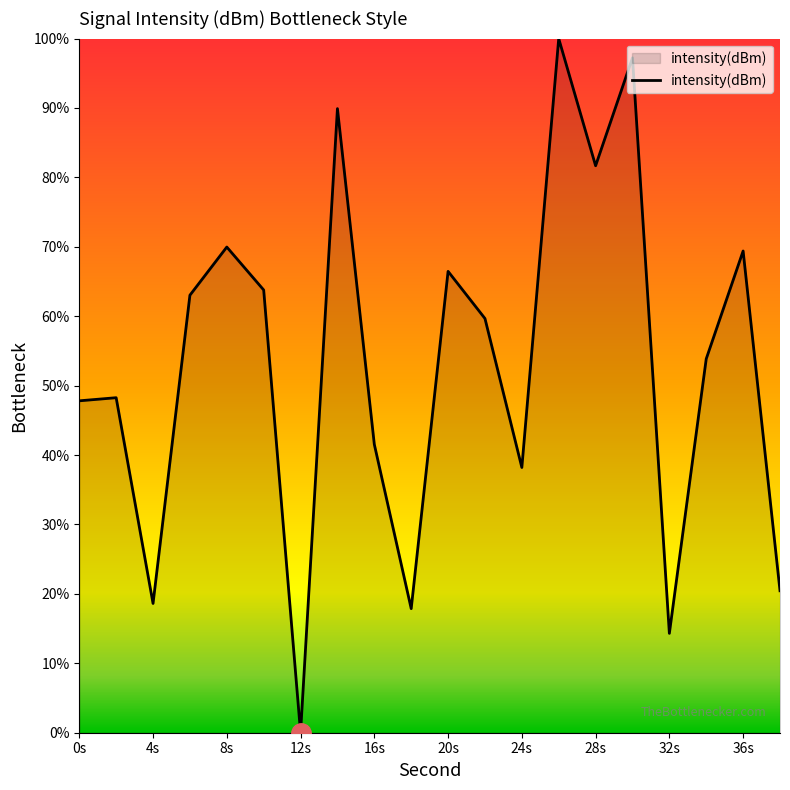

Read the value at 36s.

69.4